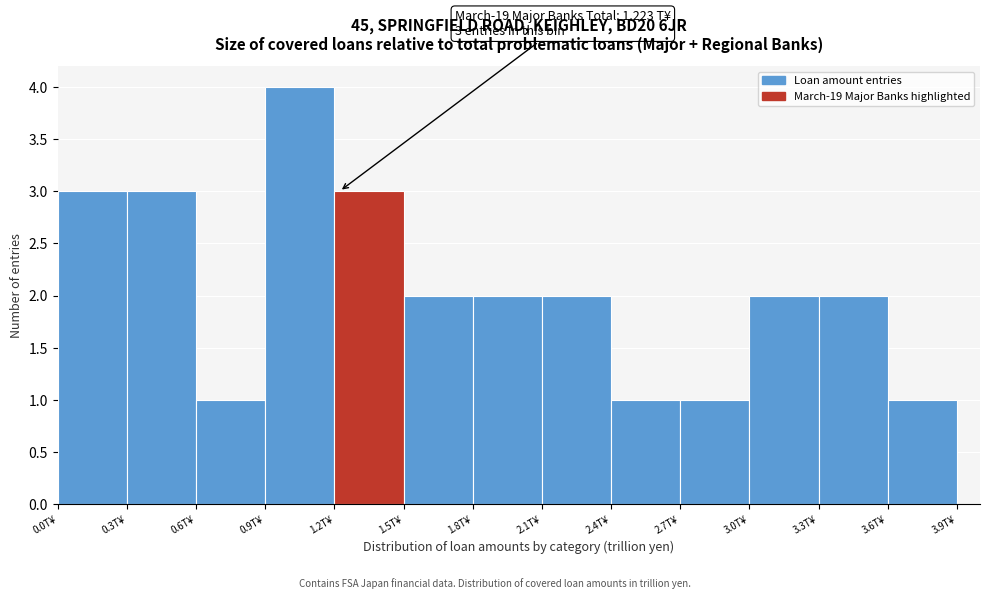

Which range on the x-axis has the tallest bar?

0.9 to 1.2